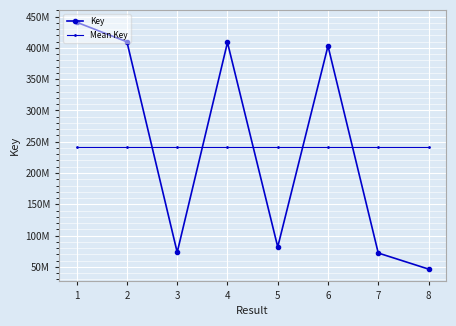

Is this an area chart (filled region under the line)?

No